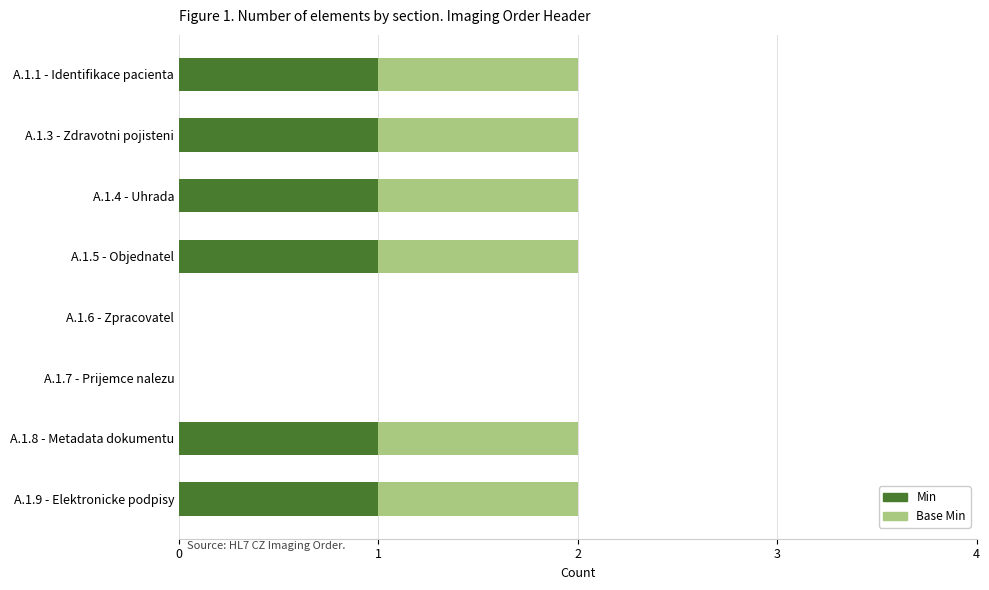

True or false: Min has a value of 0 at A.1.6 - Zpracovatel.

True